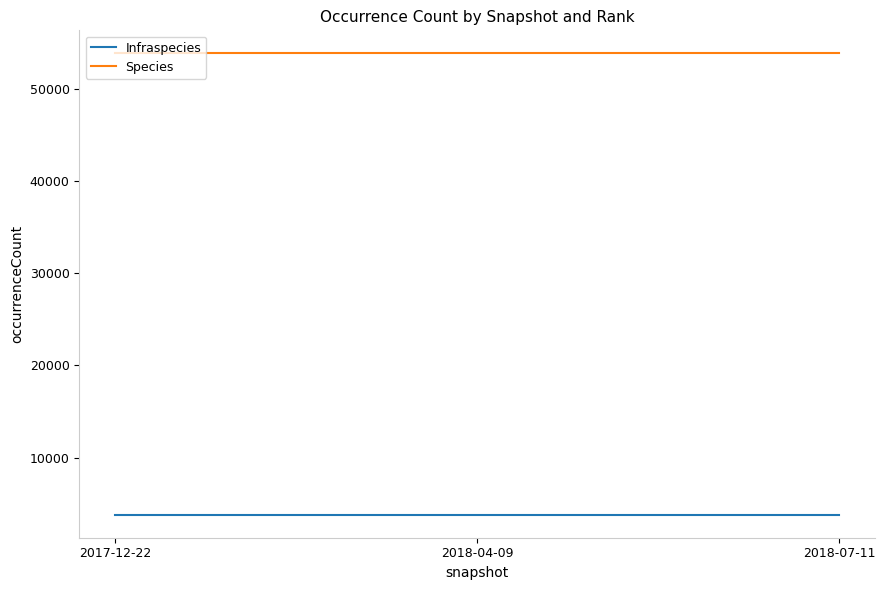

What is the spread (max minus min) of values at 2017-12-22?

50075